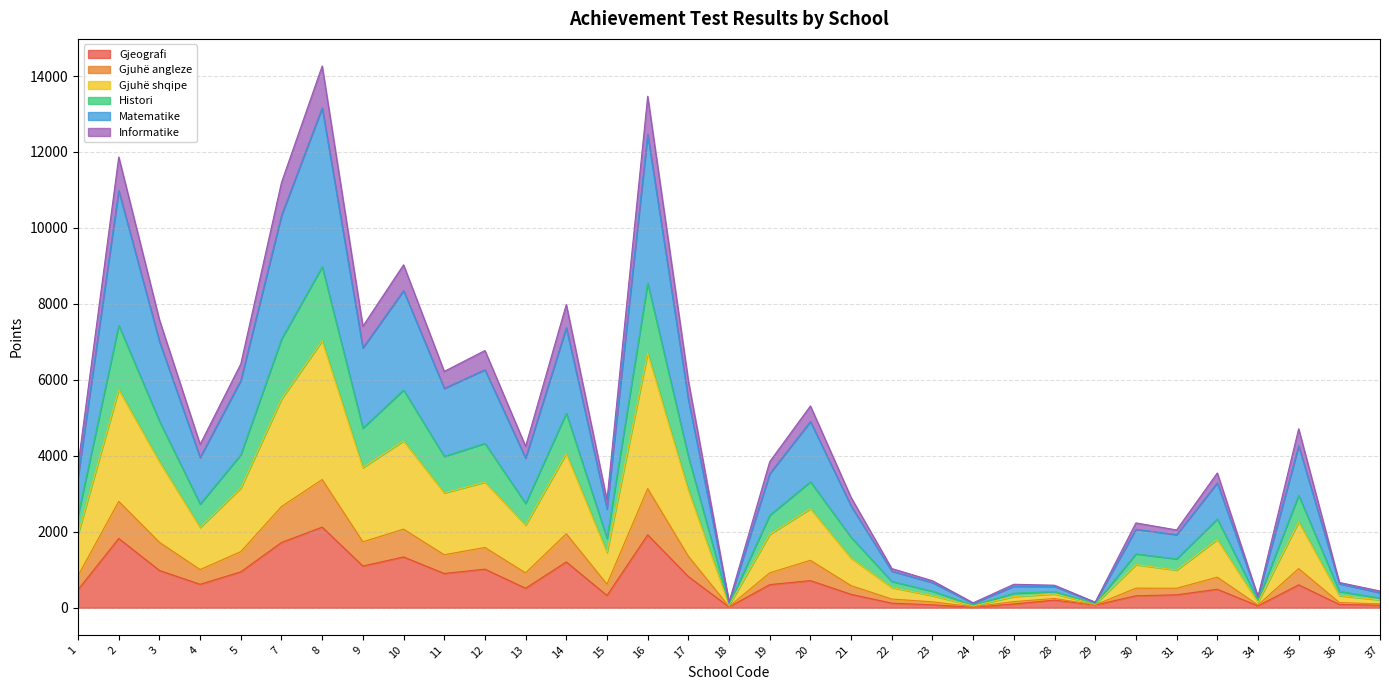

Which has a higher value, 31 or 30?

31